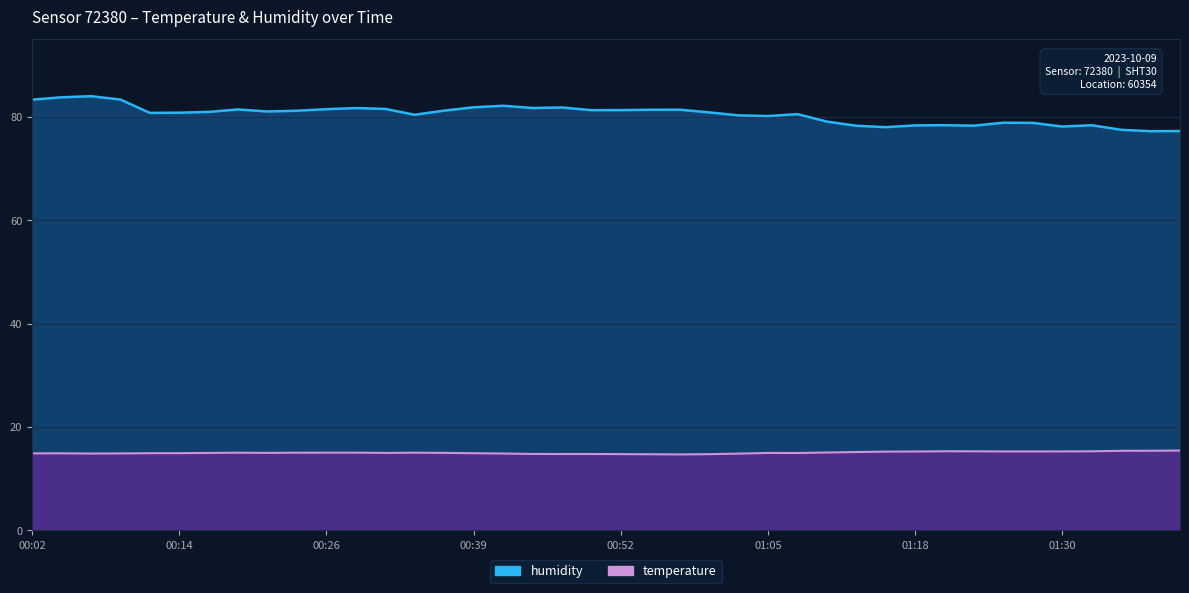

Reading left to right, transcribe all the data shown in this chart.

temperature: 14.9	14.9	14.8	14.9	14.9	14.9	15.0	15.0	15.0	15.0	15.0	15.0	15.0	15.0	15.0	14.9	14.8	14.8	14.8	14.8	14.7	14.7	14.7	14.7	14.8	15.0	14.9	15.1	15.1	15.2	15.2	15.3	15.3	15.2	15.2	15.3	15.3	15.4	15.4	15.4
humidity: 83.3	83.8	84.0	83.3	80.7	80.8	80.9	81.4	81.0	81.2	81.5	81.7	81.5	80.4	81.2	81.8	82.1	81.7	81.8	81.3	81.3	81.3	81.4	80.8	80.3	80.1	80.5	79.1	78.2	78.0	78.3	78.4	78.3	78.8	78.8	78.1	78.3	77.5	77.2	77.2